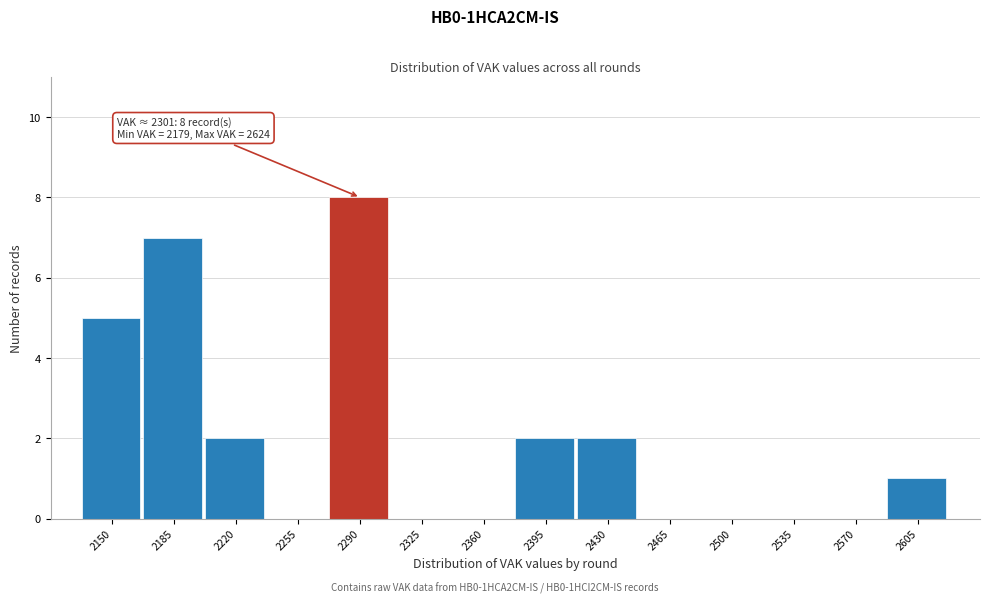

Reading left to right, list all the values displayed in this chart.

2150=5	2185=7	2220=2	2255=0	2290=8	2325=0	2360=0	2395=2	2430=2	2465=0	2500=0	2535=0	2570=0	2605=1